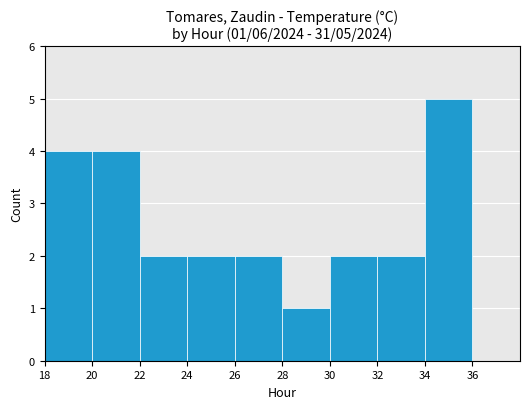

The value at 36 is 0. True or false?

True